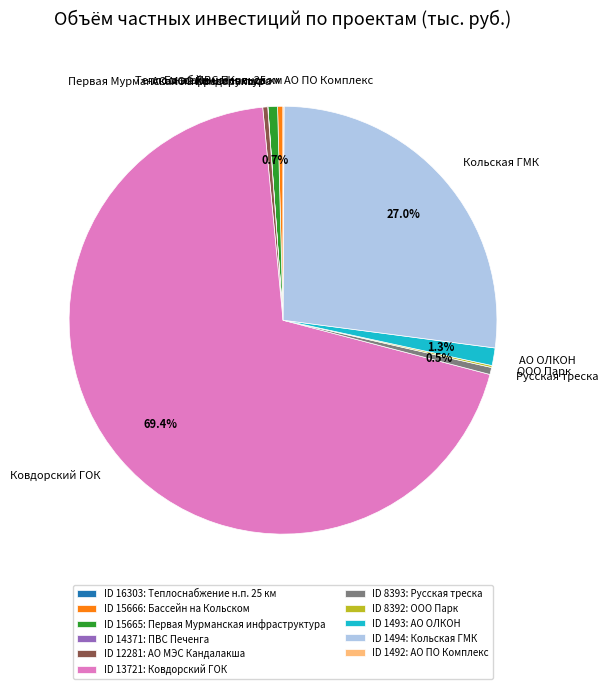

Is there any slice that represents more than half of the pie?

Yes